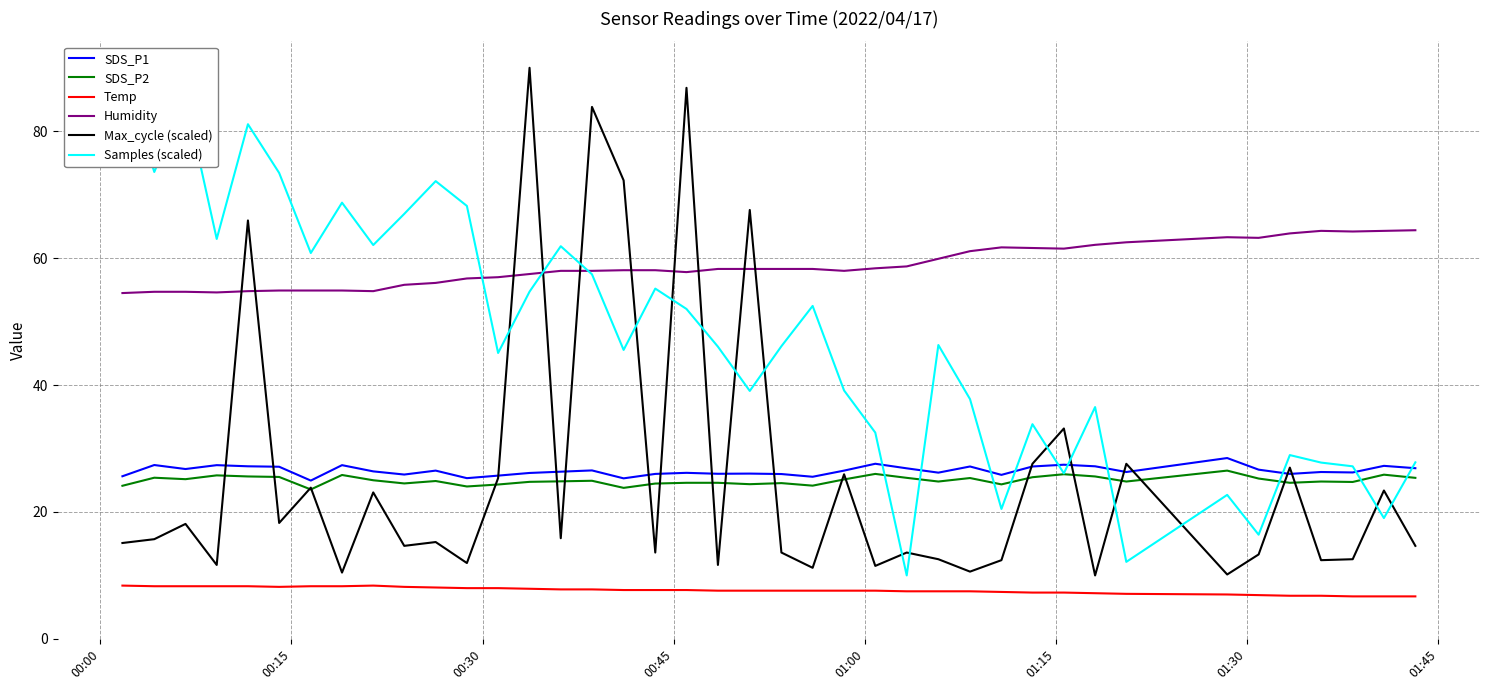

What are all the series names shown in the legend?

SDS_P1, SDS_P2, Temp, Humidity, Max_cycle (scaled), Samples (scaled)